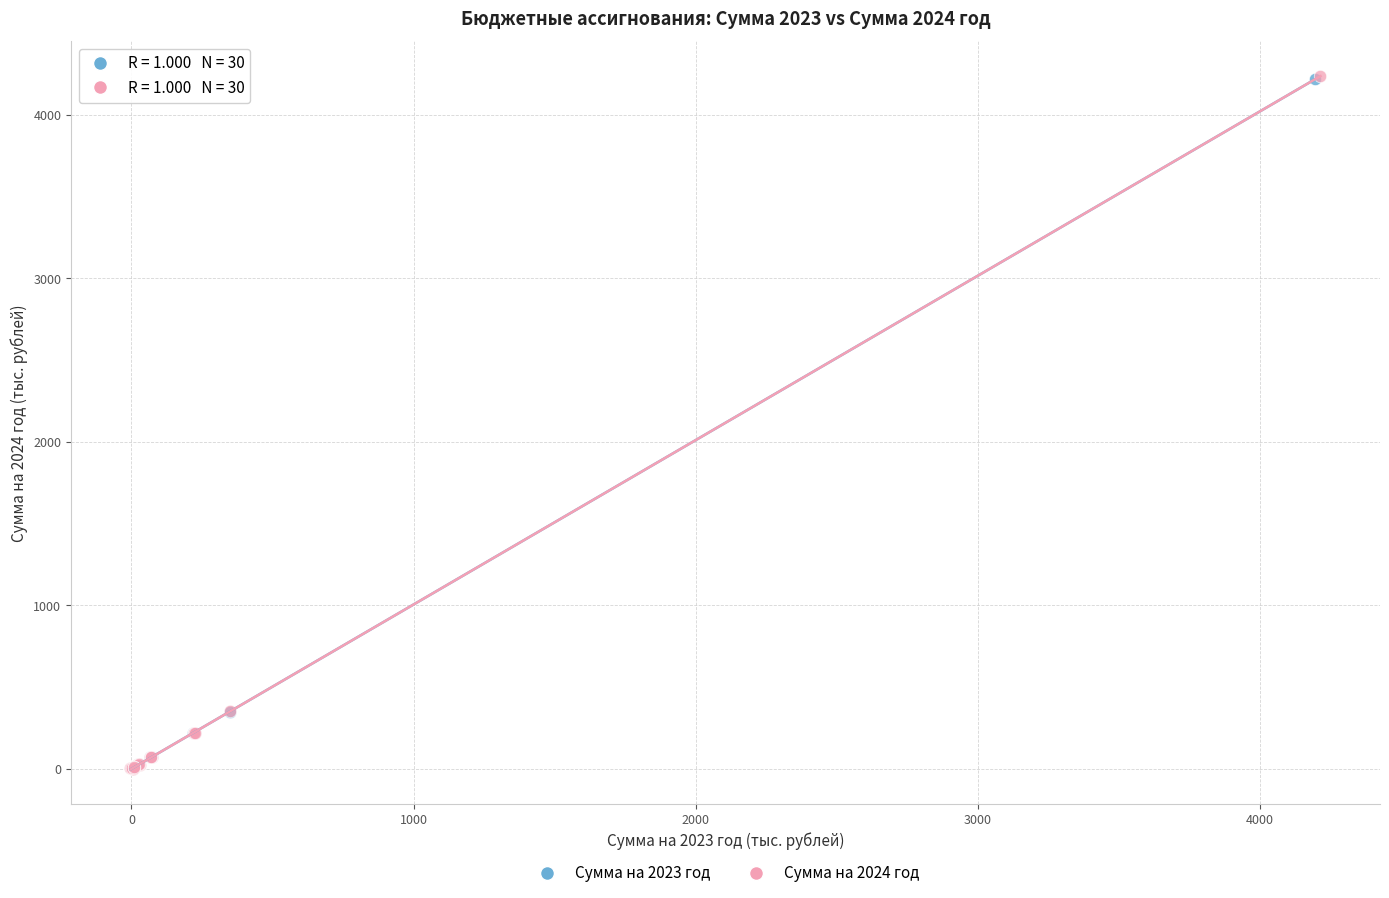

Which series has the largest Y range (max minus min)?

Сумма на 2024 год